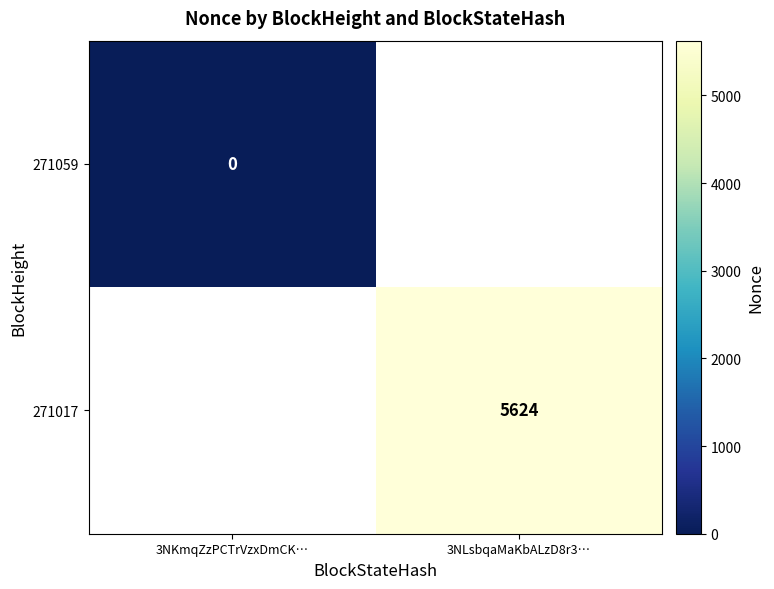

The value of 271017 at 3NLsbqaMaKbALzD8r3… is 2274. True or false?

False